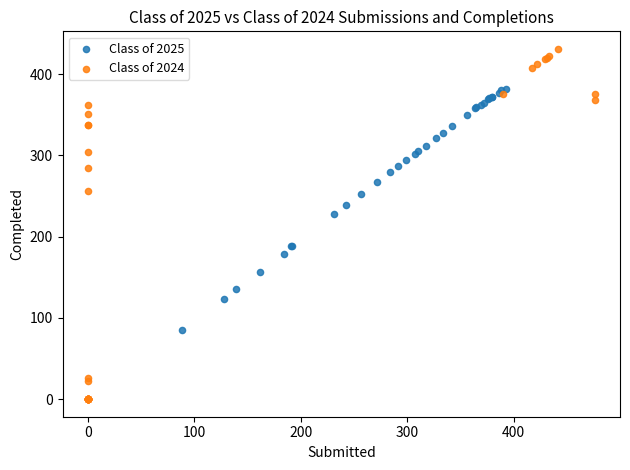

Which series has the widest spread of Y values?

Class of 2024